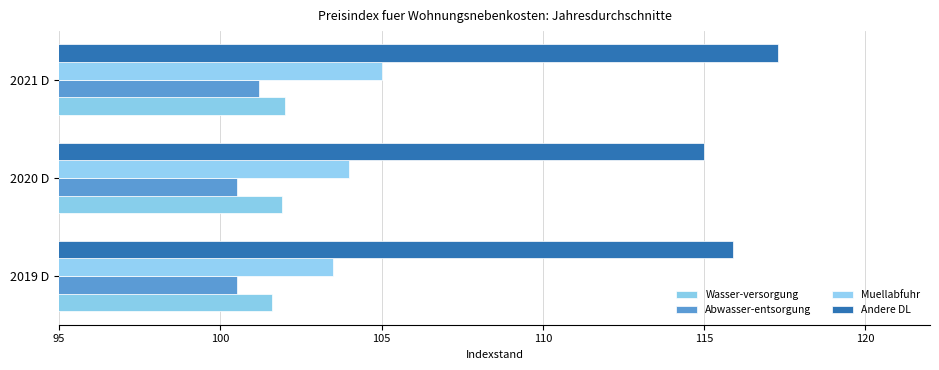

What is the value of the Wasser-versorgung bar at the 1st from the left?

101.6